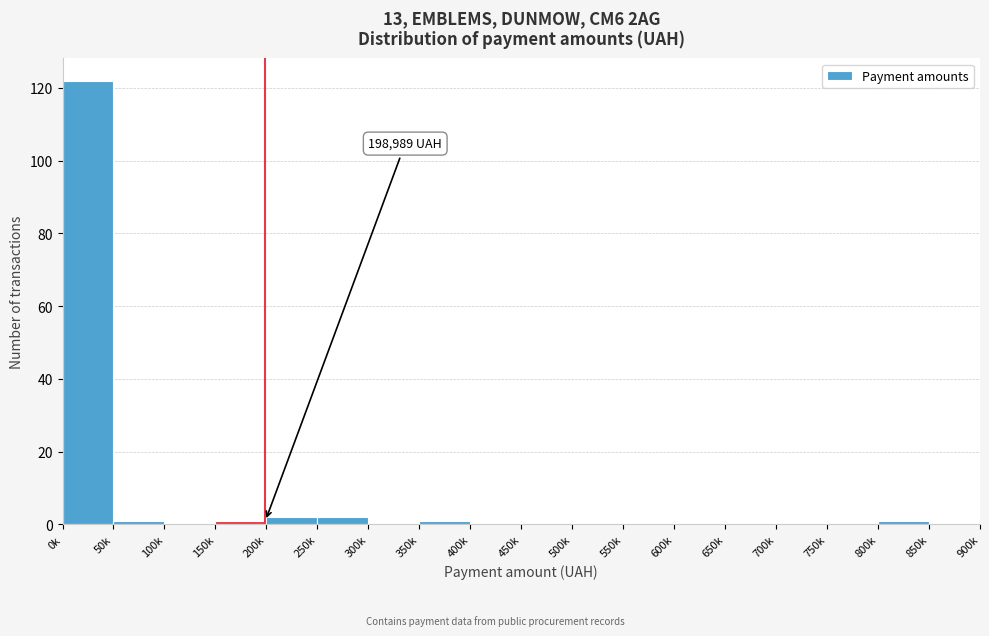

Reading left to right, what are all the values shown in this chart?

0k=122	50k=1	100k=0	150k=1	200k=2	250k=2	300k=0	350k=1	400k=0	450k=0	500k=0	550k=0	600k=0	650k=0	700k=0	750k=0	800k=1	850k=0